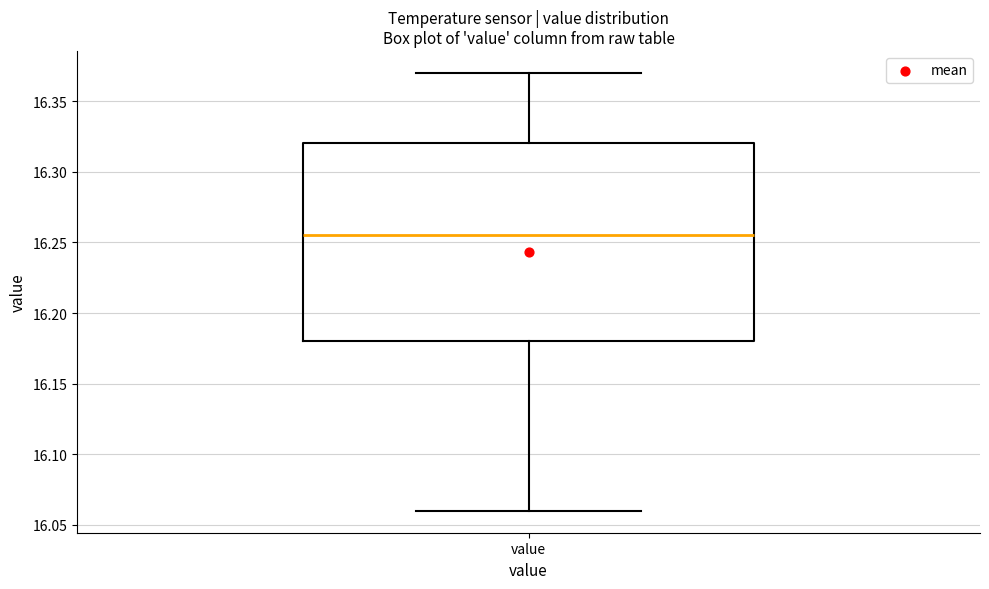

Read this box plot against the y-axis: the position of the median line, the range covered by the box, and the ends of both whiskers. The values are not printed on the chart, so give them approximately, as read against the axis.

median 16.255, box 16.180 to 16.320, whiskers 16.060 to 16.370